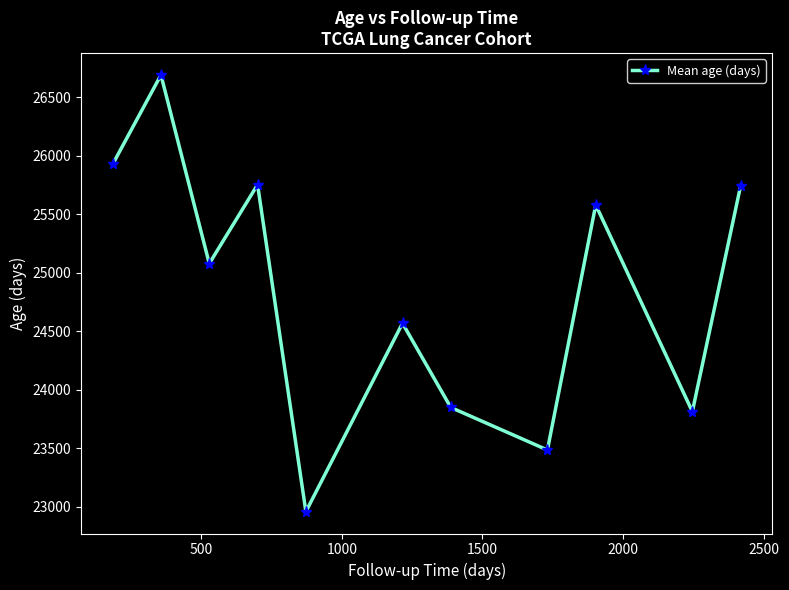

What is the maximum value shown in the chart?

26688.5